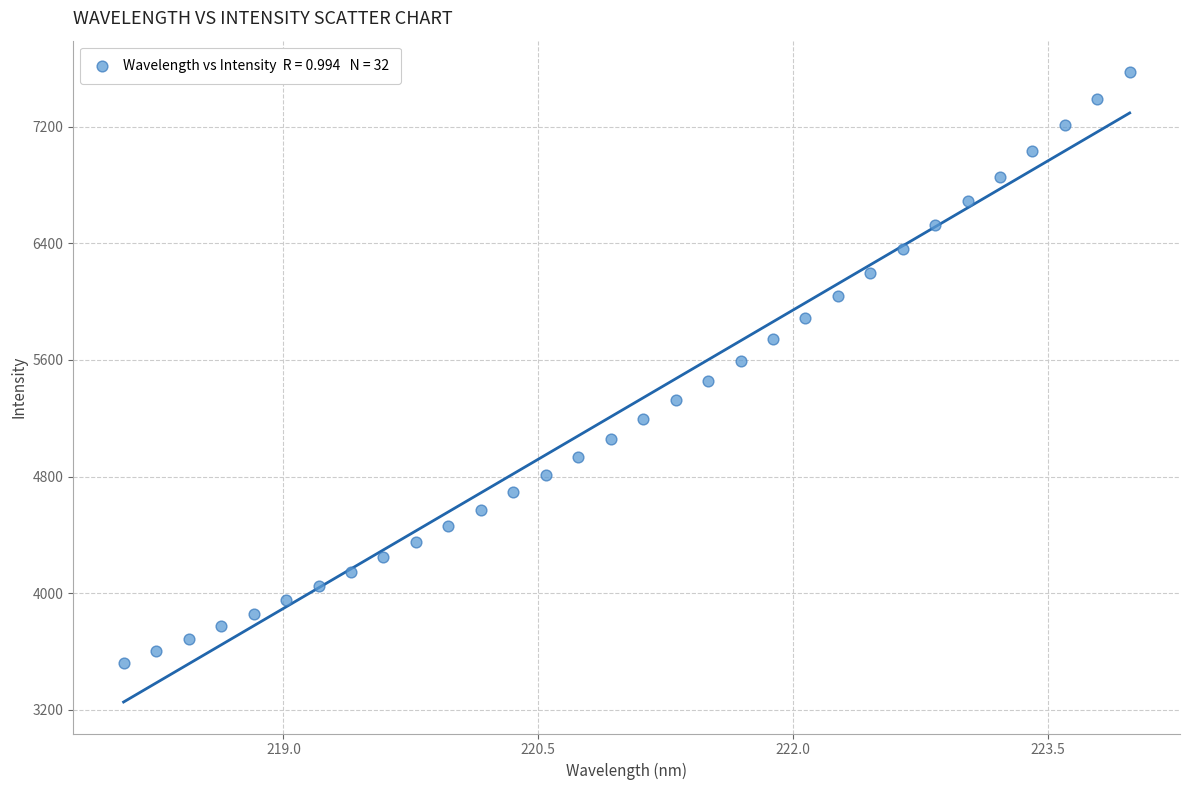

What is the range of X values (max minus min)?

5.9